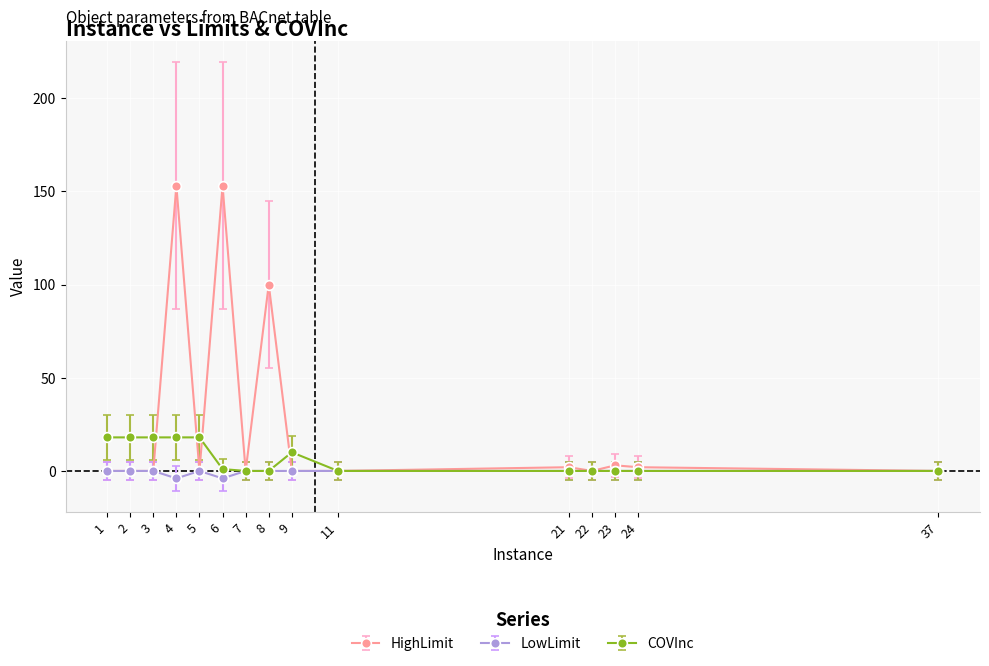

Rank the series by their maximum value, from highest to lowest.

HighLimit, COVInc, LowLimit